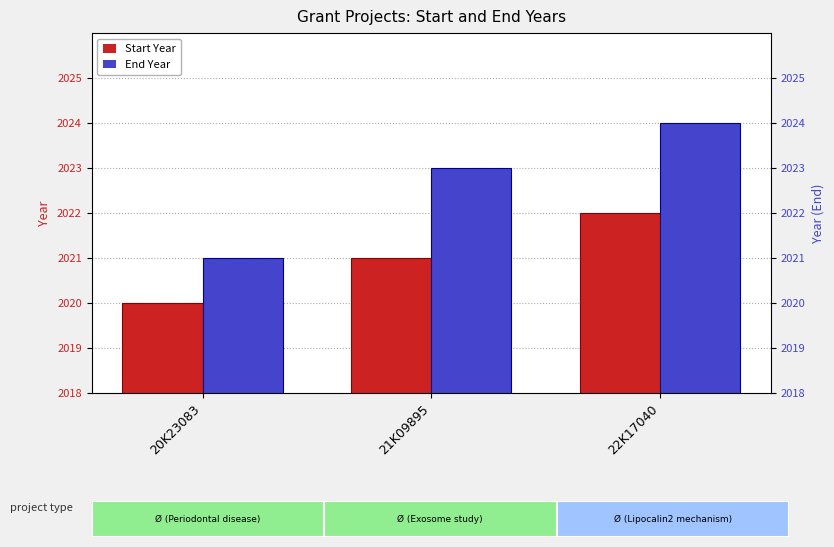

What position from the right is 21K09895?

2